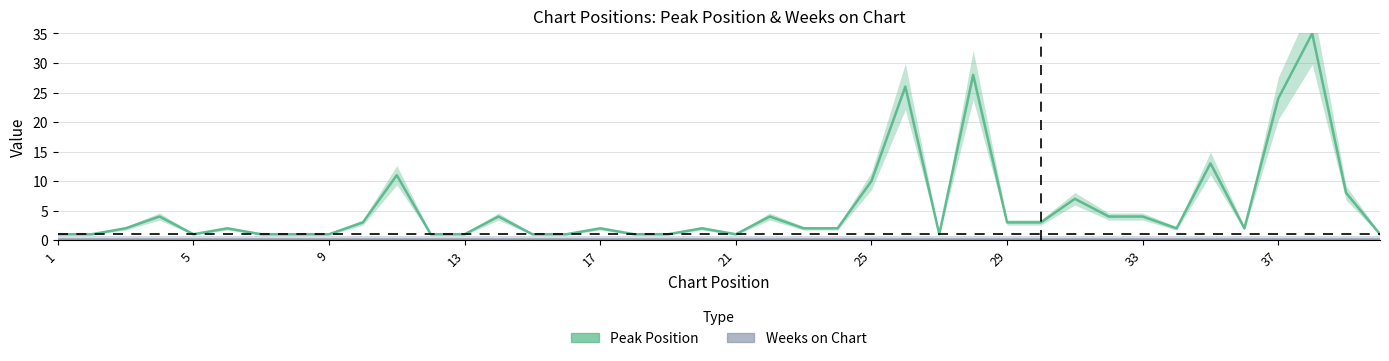

True or false: Weeks on Chart and Peak Position cross at least once.

False